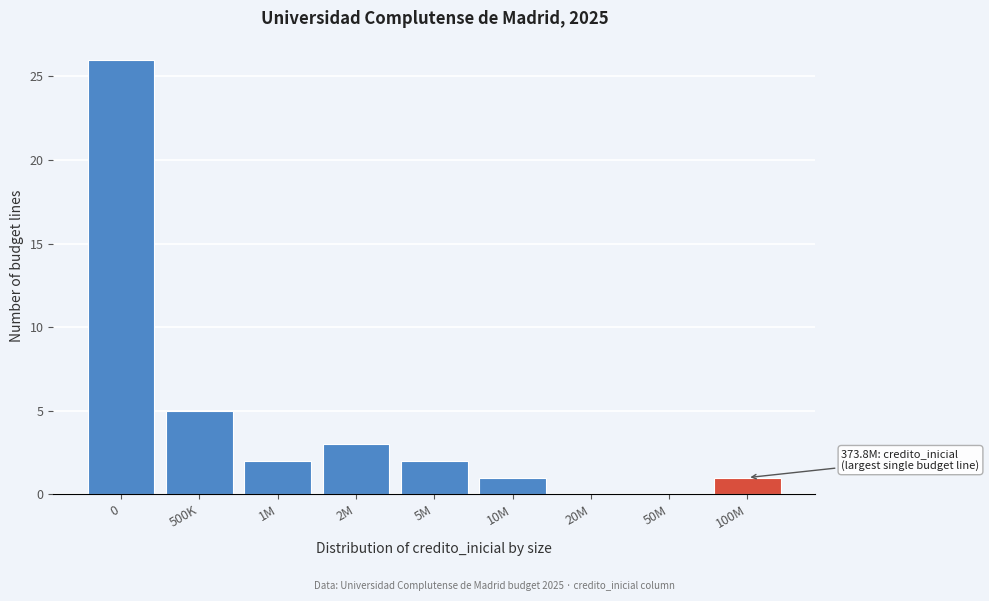

Reading right to left, list all the values displayed in this chart.

100M=1	50M=0	20M=0	10M=1	5M=2	2M=3	1M=2	500K=5	0=26